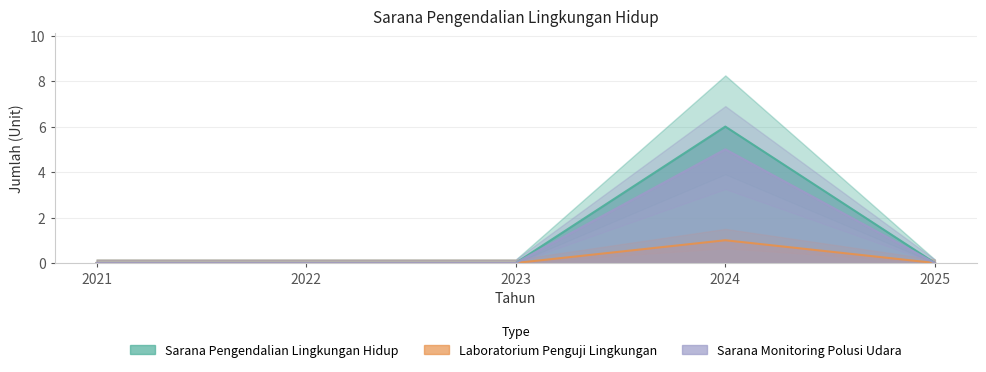

The value of Sarana Monitoring Polusi Udara at 2021 is 2. True or false?

False